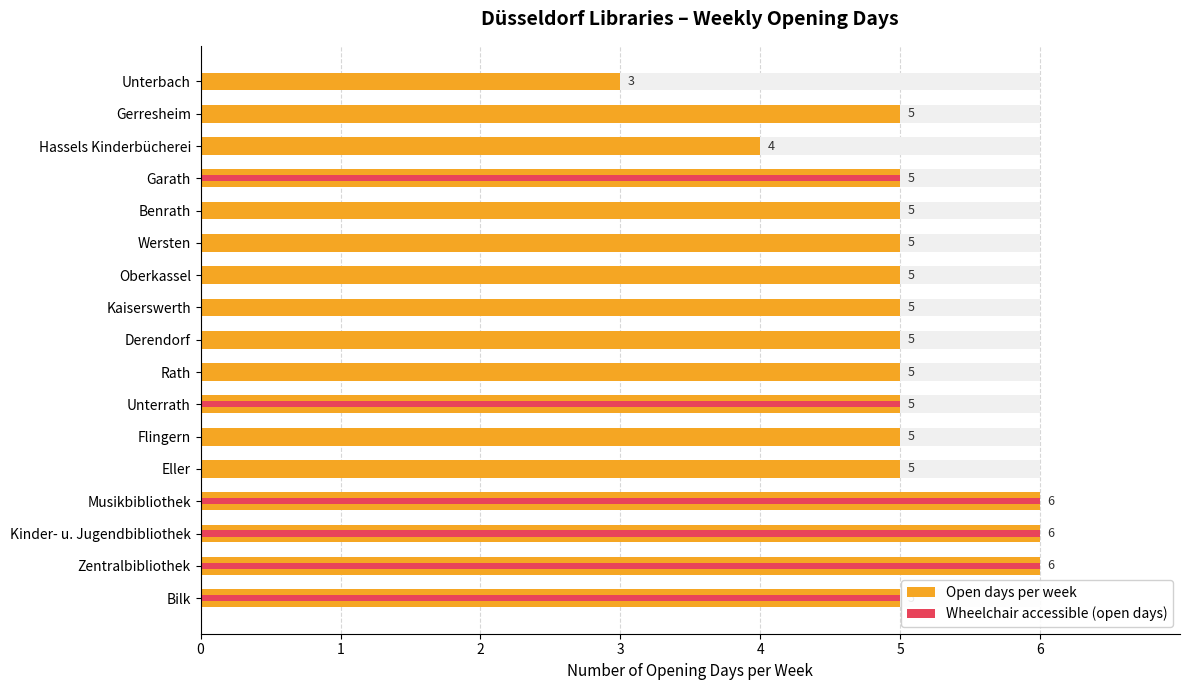

What is the sum of all Wheelchair accessible (open days) values?

33